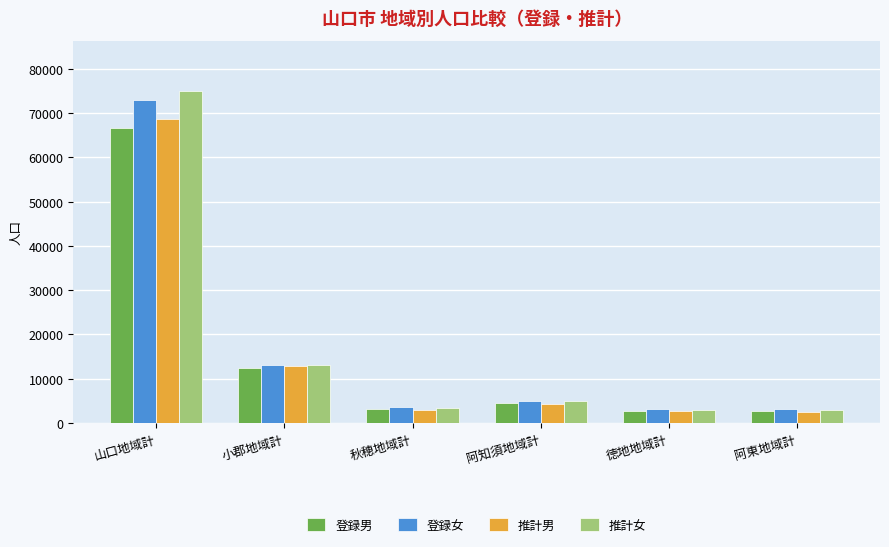

Which series changed the most between 山口地域計 and 阿東地域計?

推計女